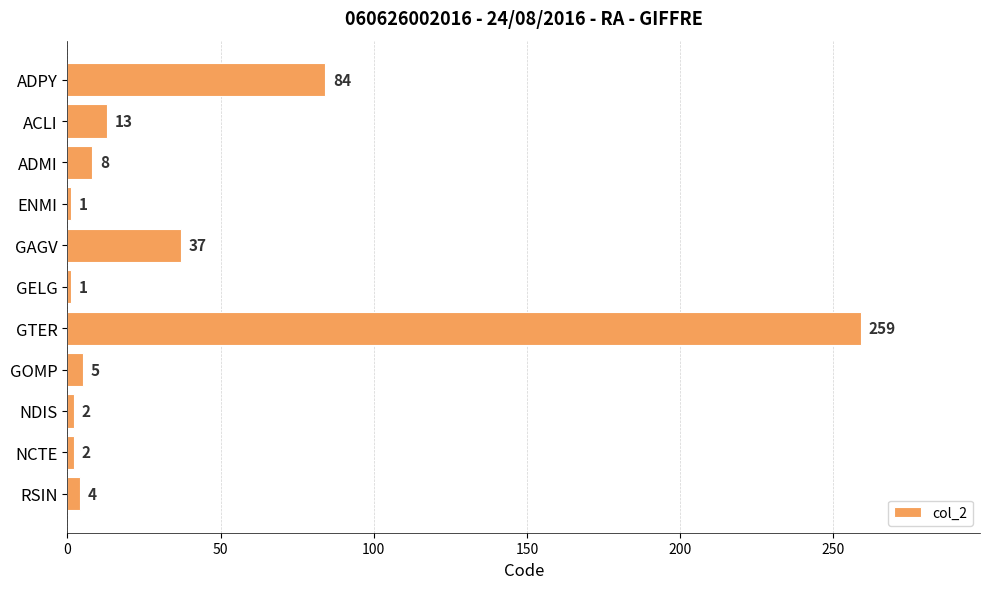

How many distinct data groups are displayed?

1